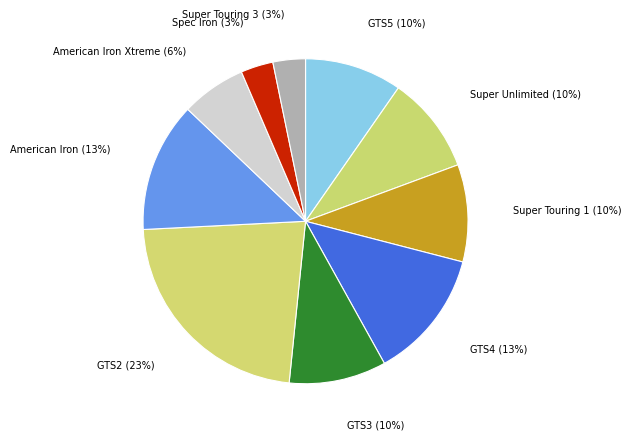

Do Super Touring 3 (3%) and American Iron (13%) together represent more than half of the pie?

No